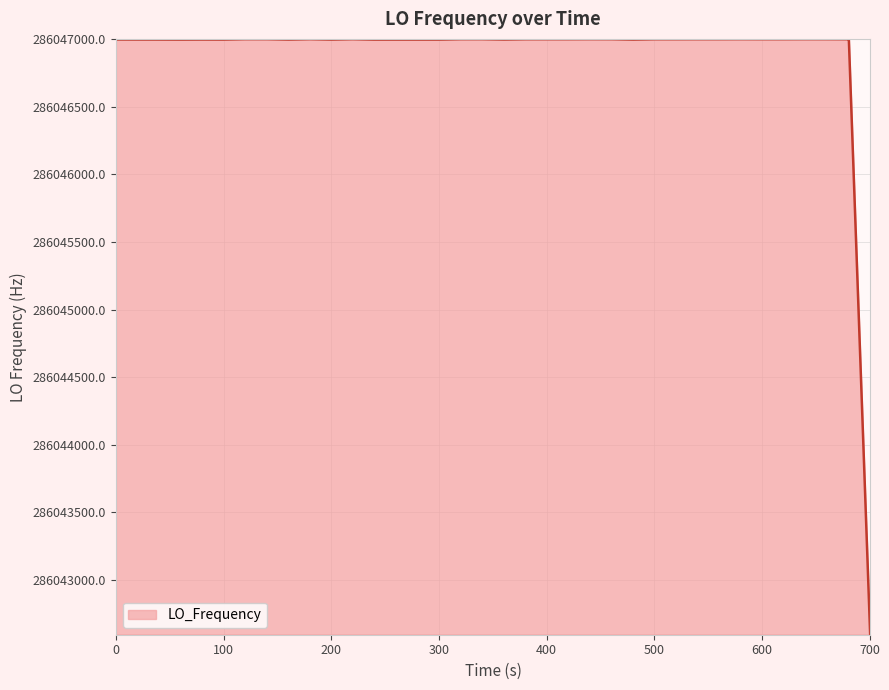

What is the maximum value shown in the chart?

286047001.2